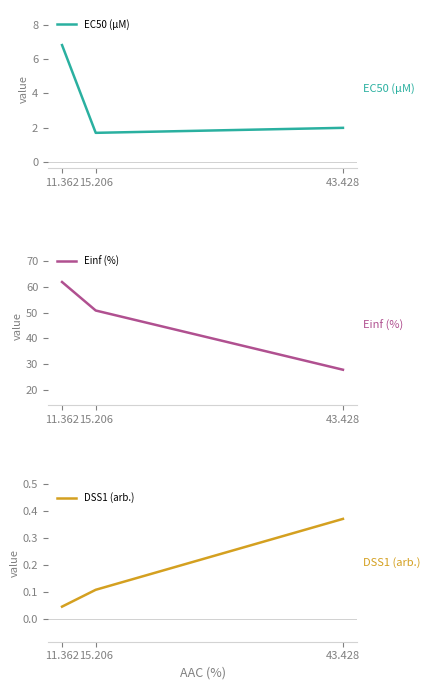

True or false: Einf (%) has a value of 27.9 at 43.428.

True